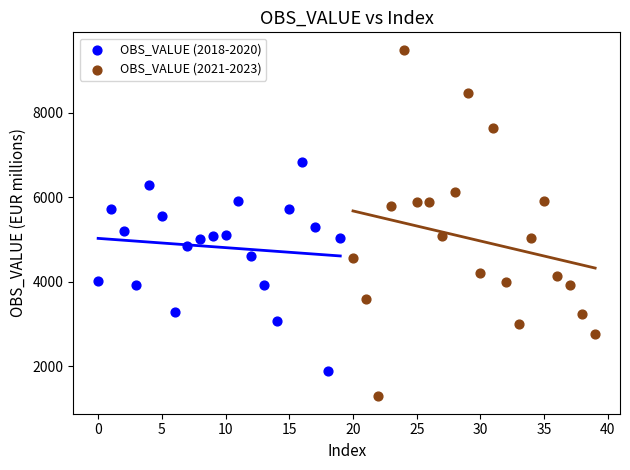

What are all the series names shown in the legend?

OBS_VALUE (2018-2020), OBS_VALUE (2021-2023)